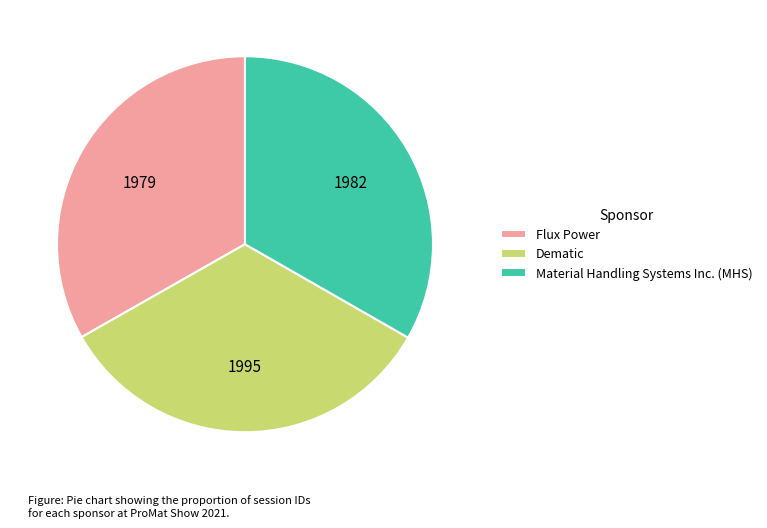

Count the number of slices in the pie.

3